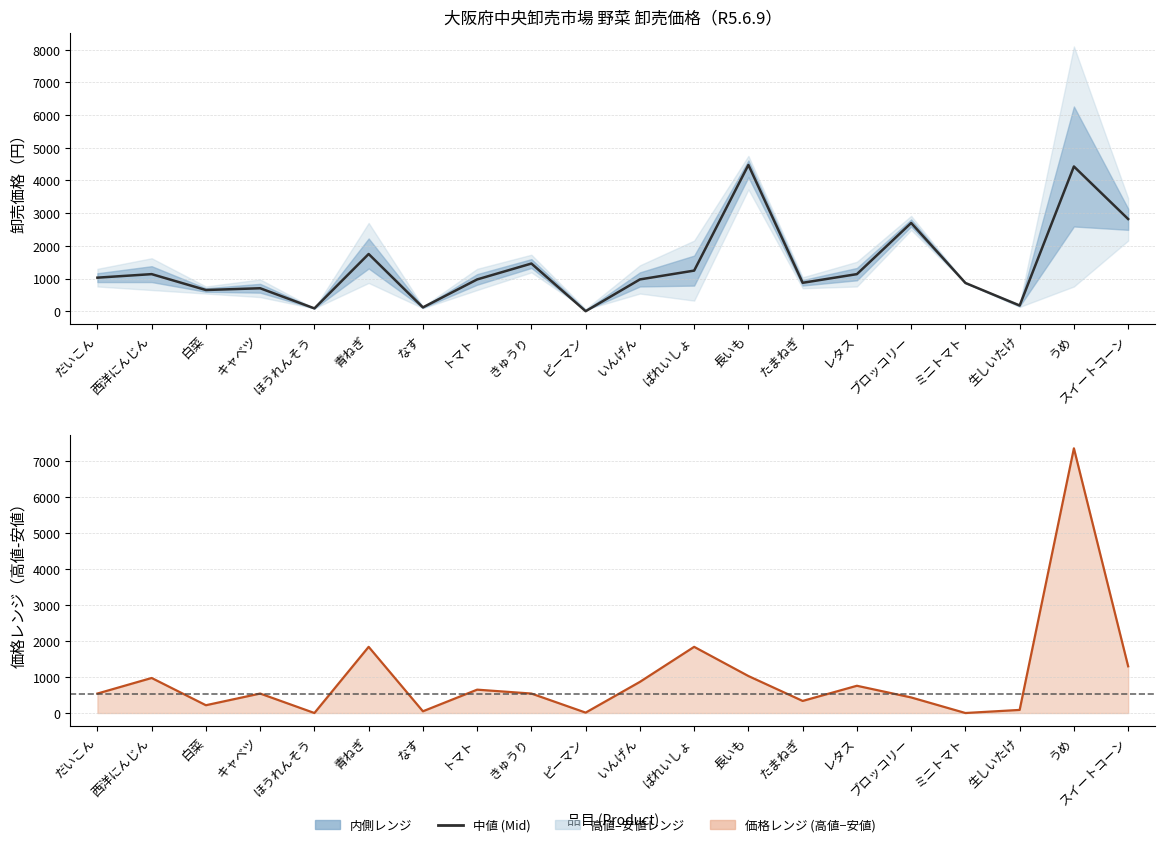

Where does the 中値 (Mid) series first go above 1026?

西洋にんじん